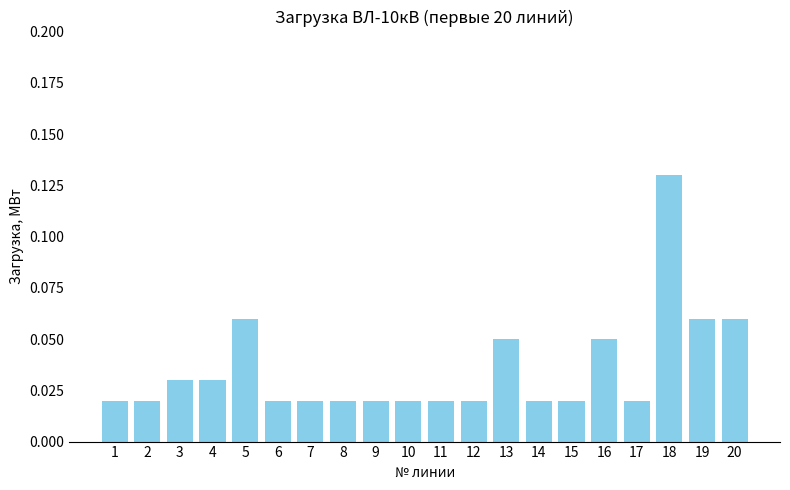

What is the sum of all values?

0.7